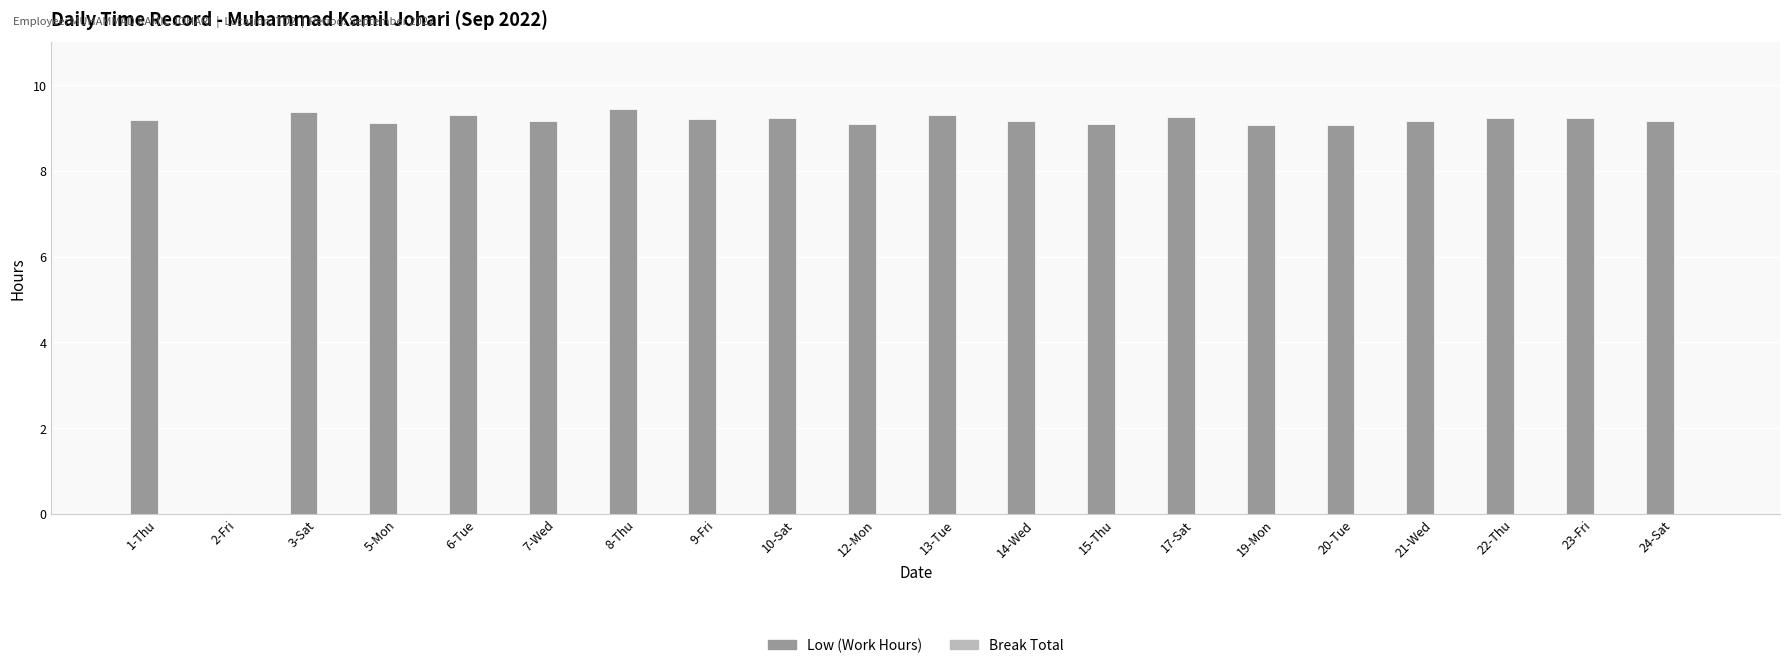

What is the sum of the values at 7-Wed and 23-Fri?

18.4